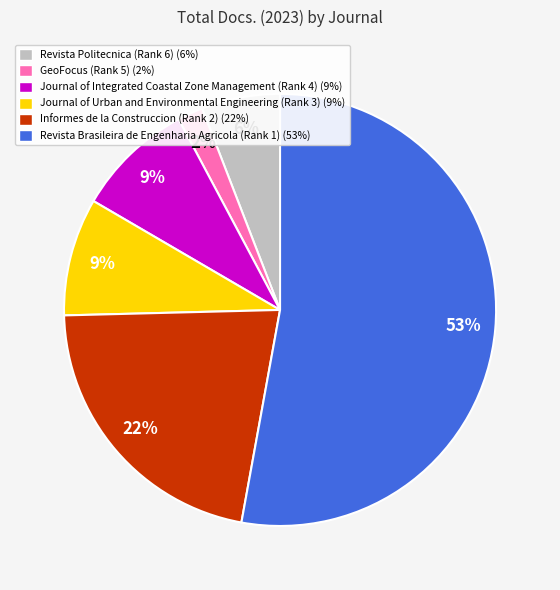

To the nearest percent, what percentage of the pie is GeoFocus (Rank 5)?

2%